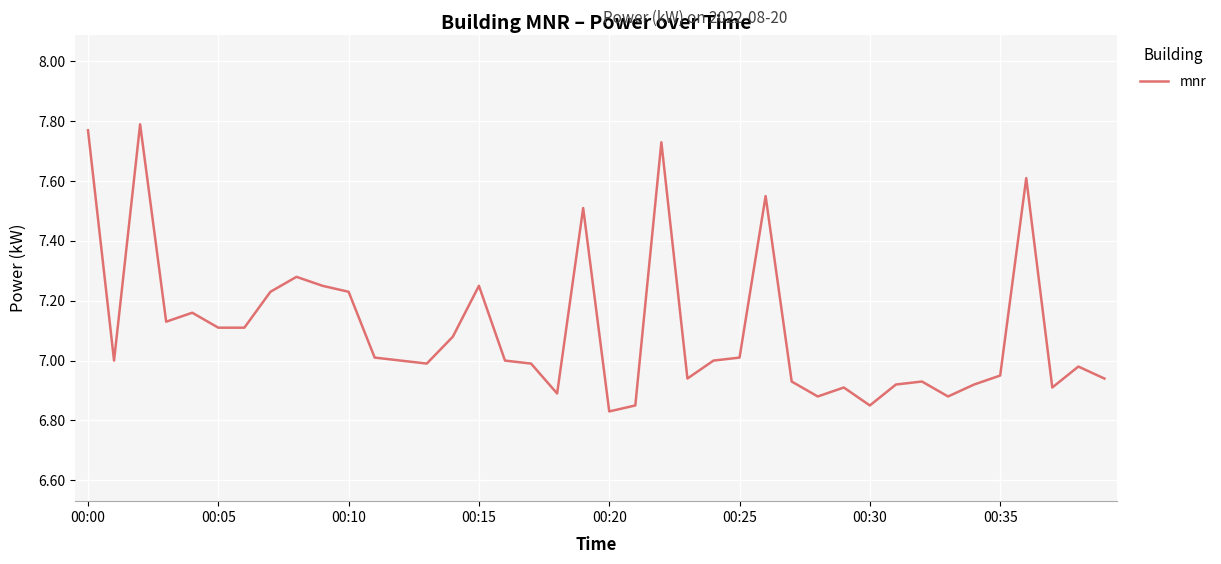

What is the maximum value shown in the chart?

7.8